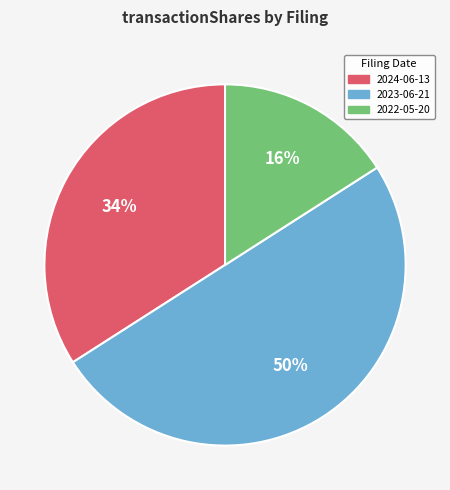

What is the largest slice in the pie chart?

2023-06-21